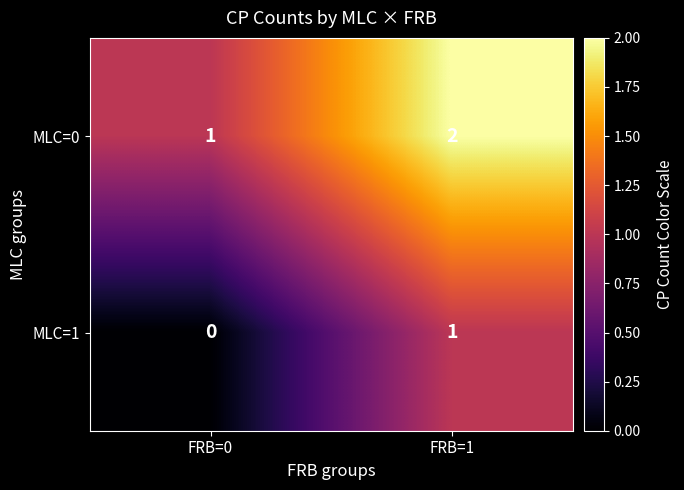

What is the sum of the MLC=0 values at FRB=0 and FRB=1?

3